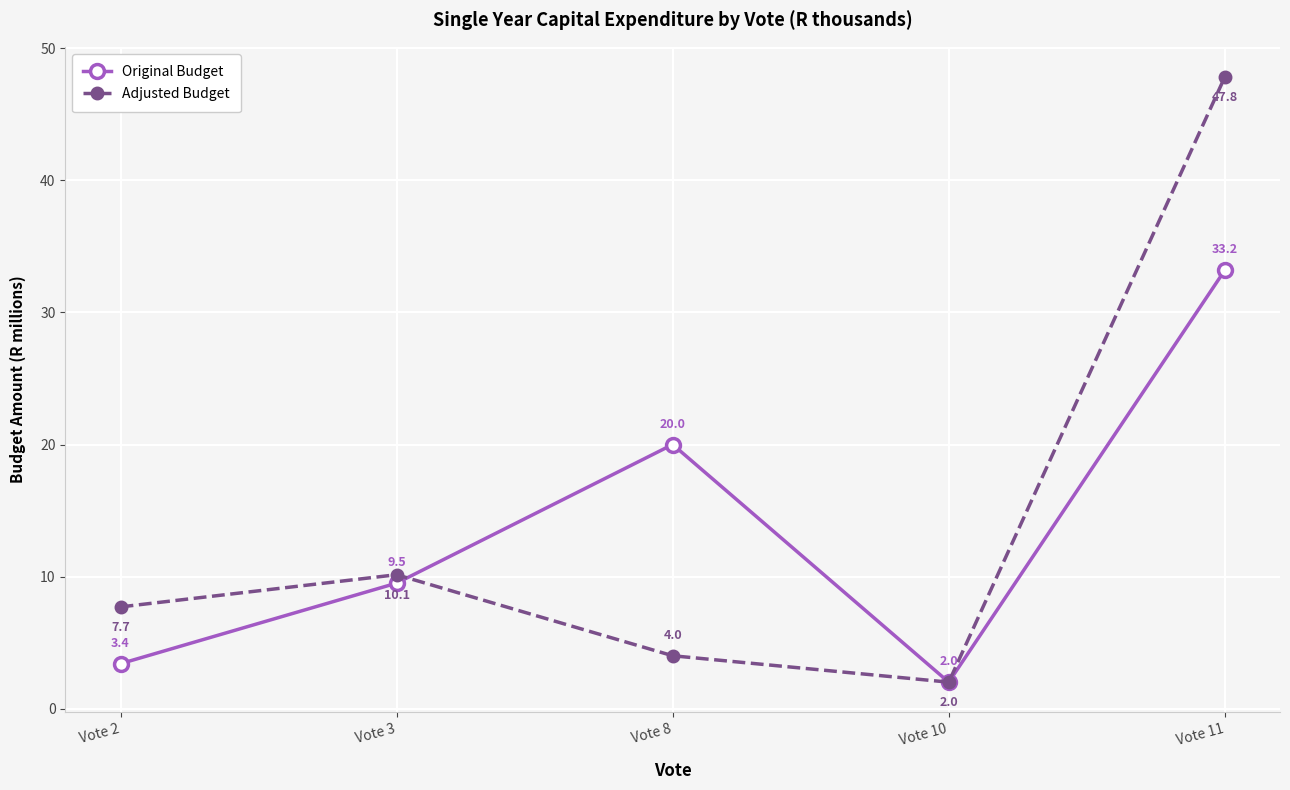

Reading left to right, what are all the values shown in this chart?

Original Budget: 3.4	9.5	20.0	2.0	33.2
Adjusted Budget: 7.7	10.1	4.0	2.0	47.8